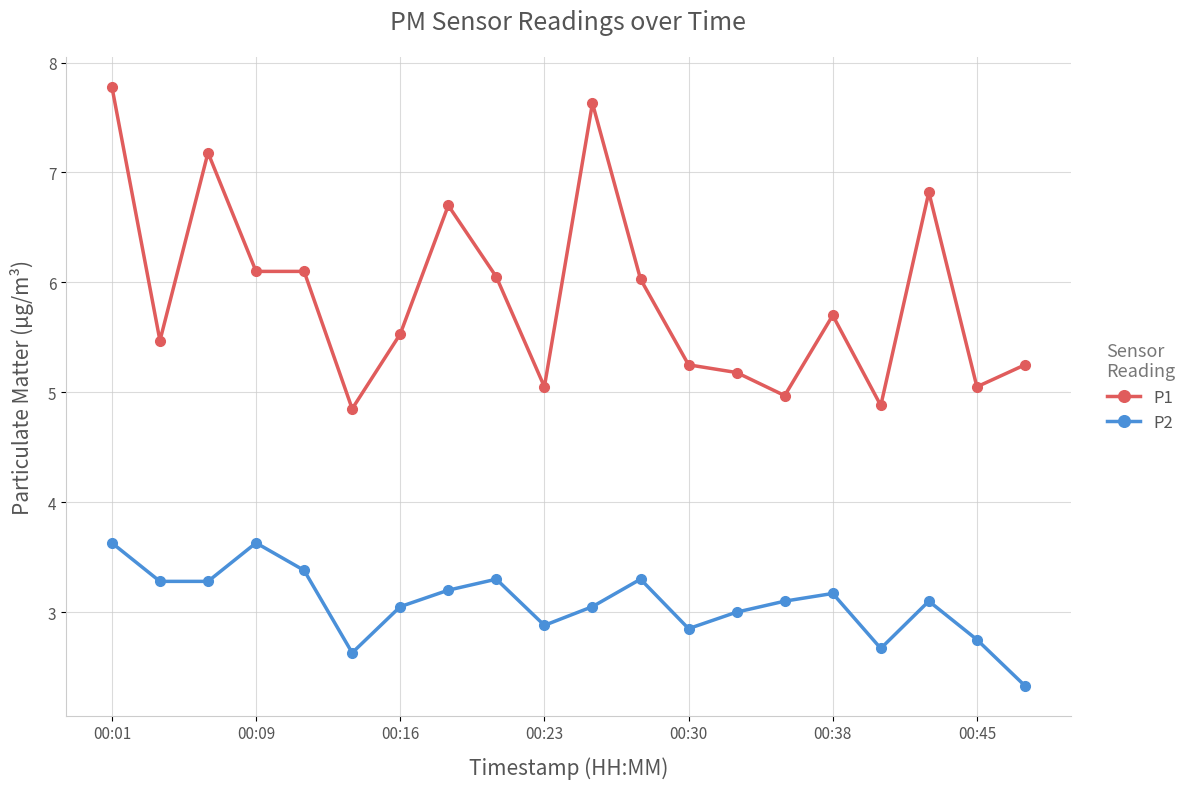

True or false: P2 and P1 cross at least once.

False